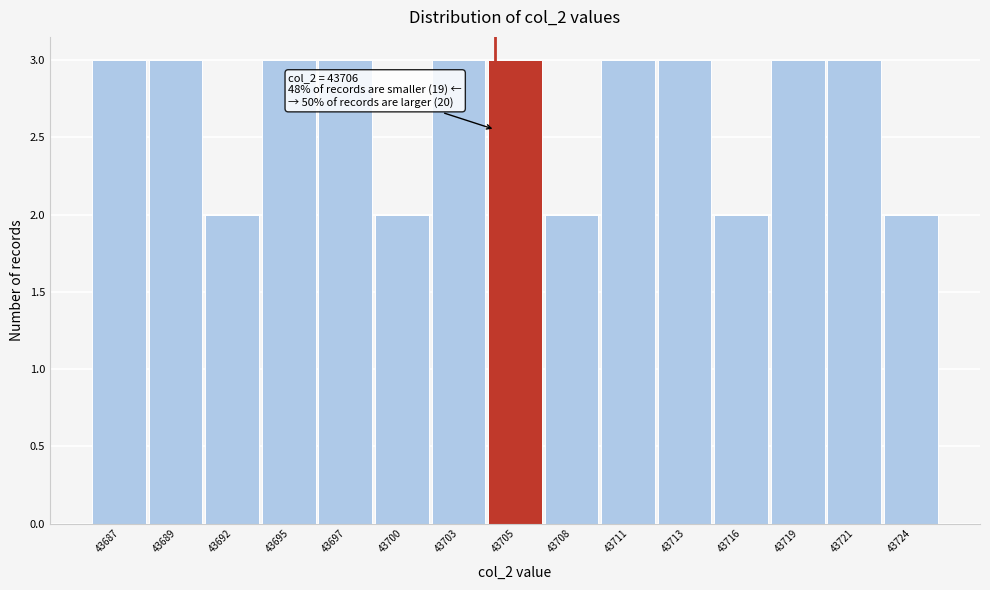

Reading left to right, list all the values displayed in this chart.

3	3	2	3	3	2	3	3	2	3	3	2	3	3	2